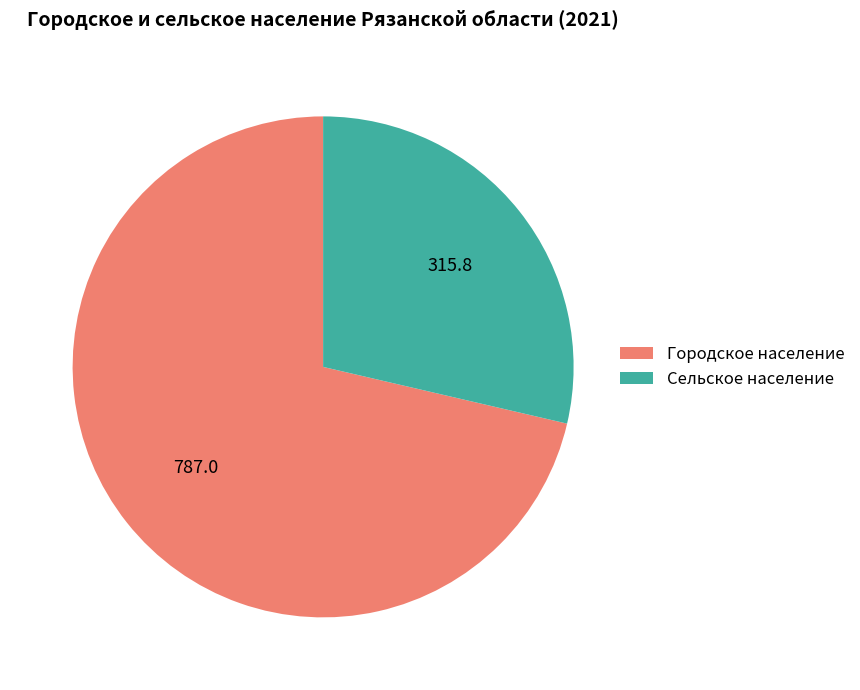

Which category has the smallest portion of the pie?

Сельское население